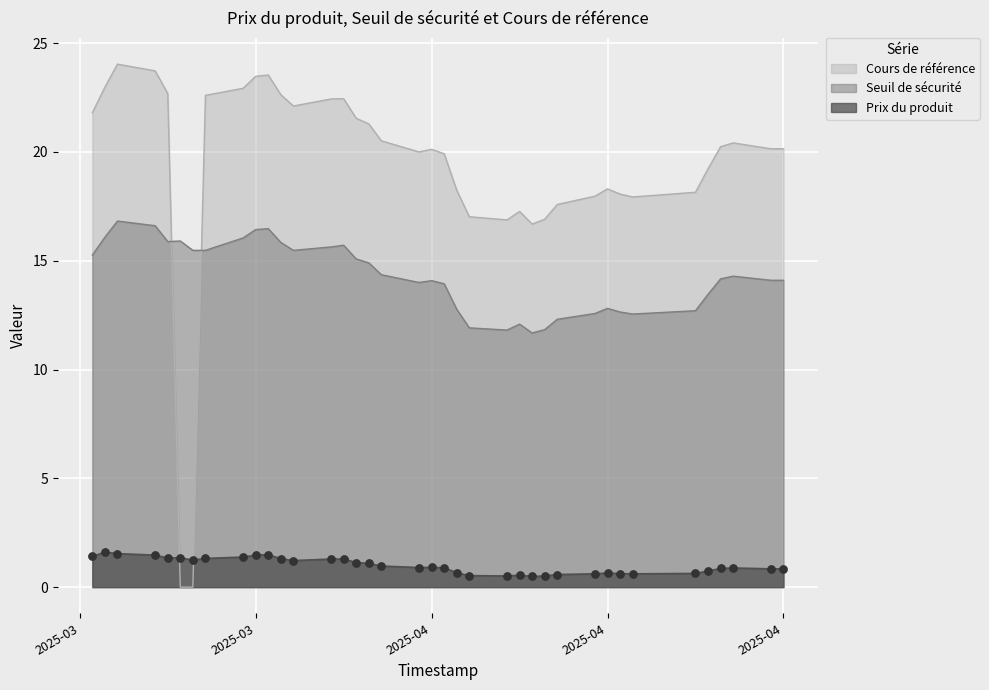

Which series has the largest total across all categories?

Cours de référence